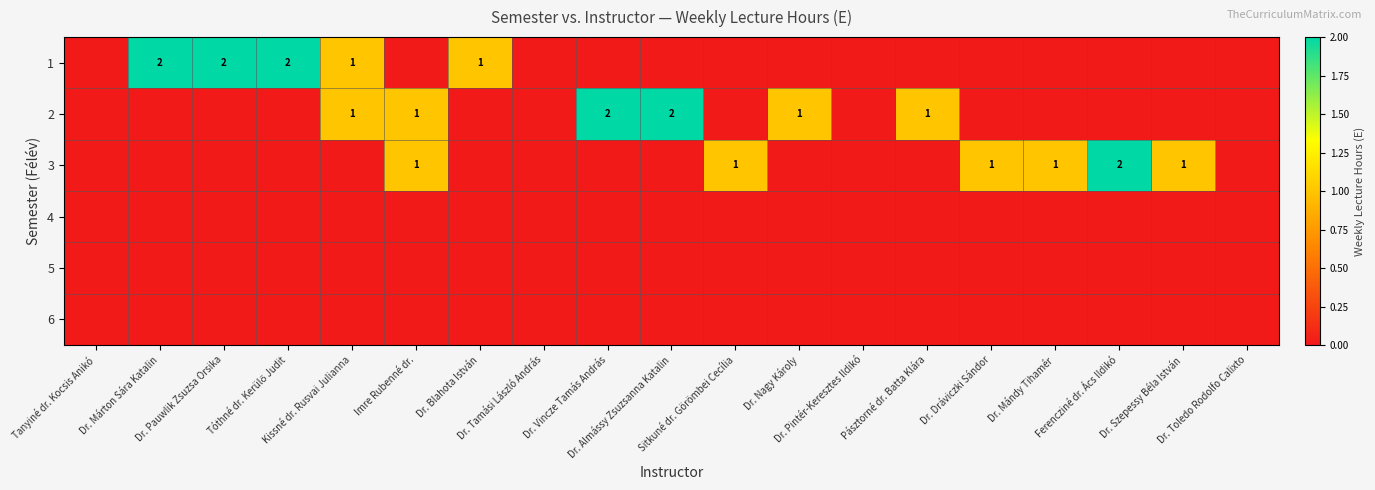

Rank the series by their maximum value, from highest to lowest.

1, 2, 3, 4, 5, 6